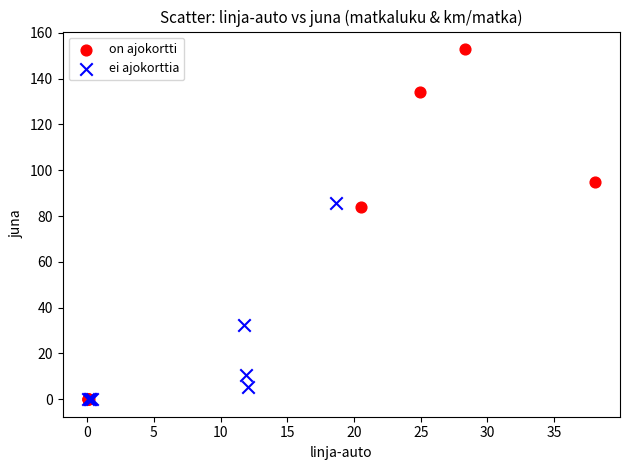

What are all the series names shown in the legend?

on ajokortti, ei ajokorttia